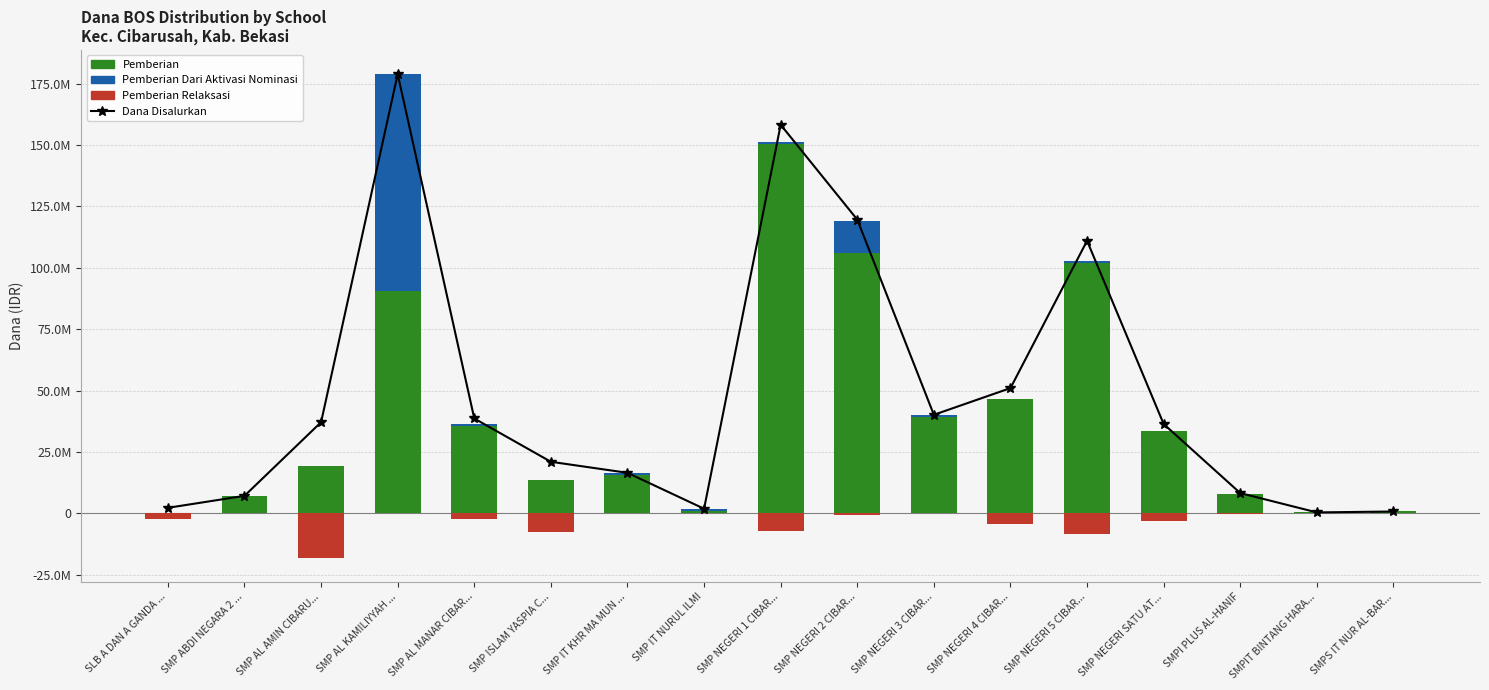

Is the value of Pemberian Relaksasi at SLB A DAN A GANDA ... greater than the value of Pemberian Dari Aktivasi Nominasi at SMPIT BINTANG HARA...?

No